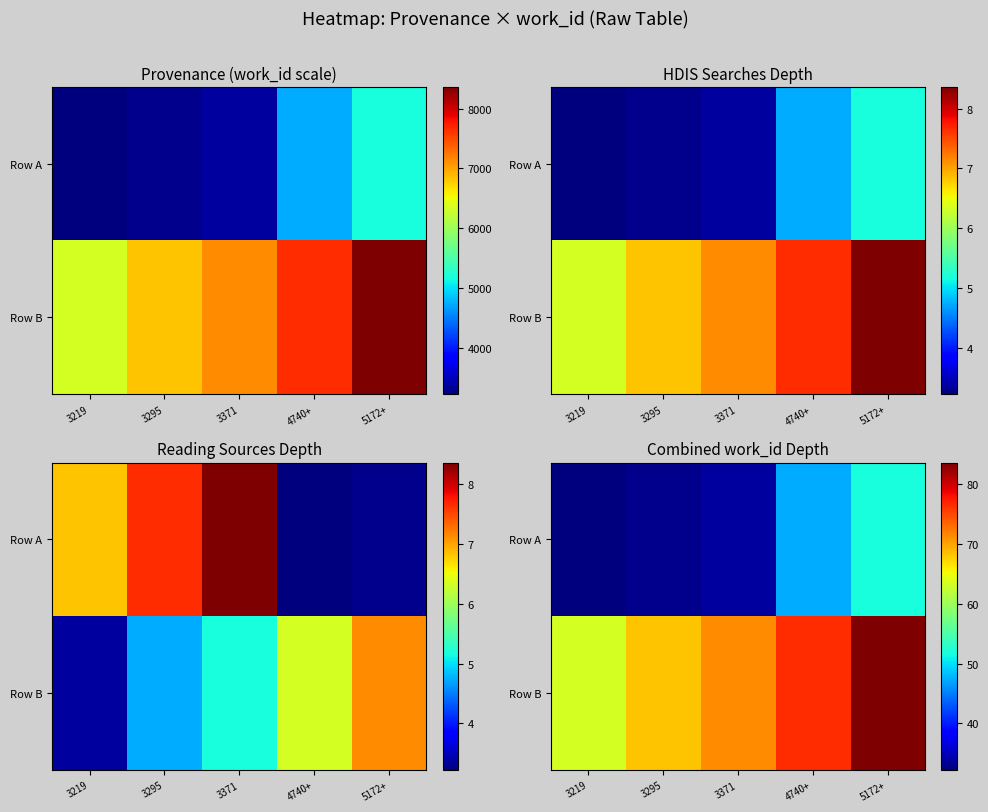

Which label corresponds to the largest value in the chart?

5172+